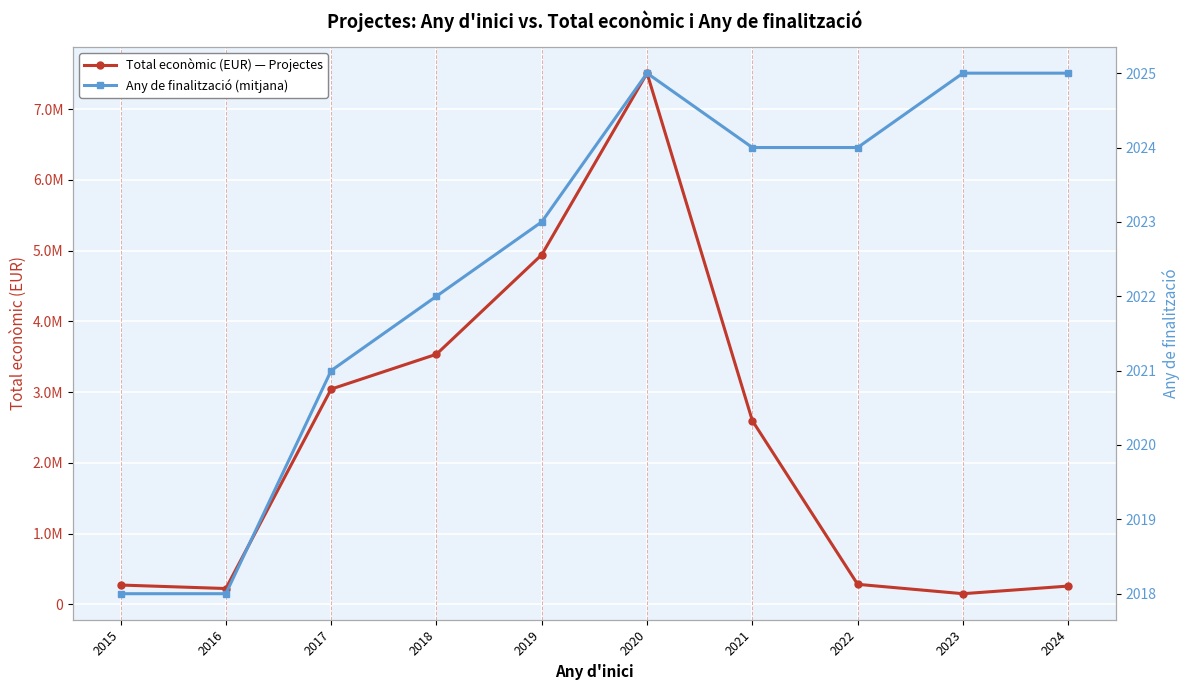

What is the average value of the Total econòmic (EUR) — Projectes series?

2280374.7